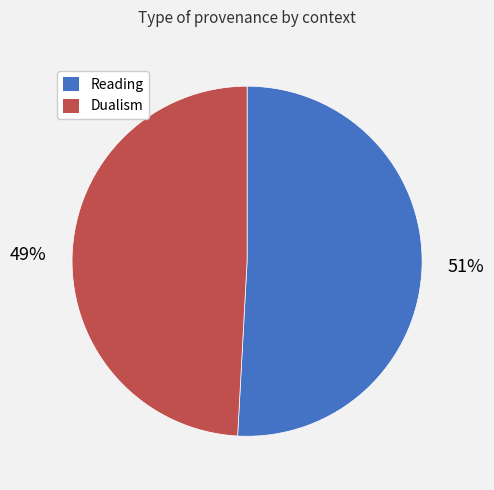

What is the majority slice?

Reading